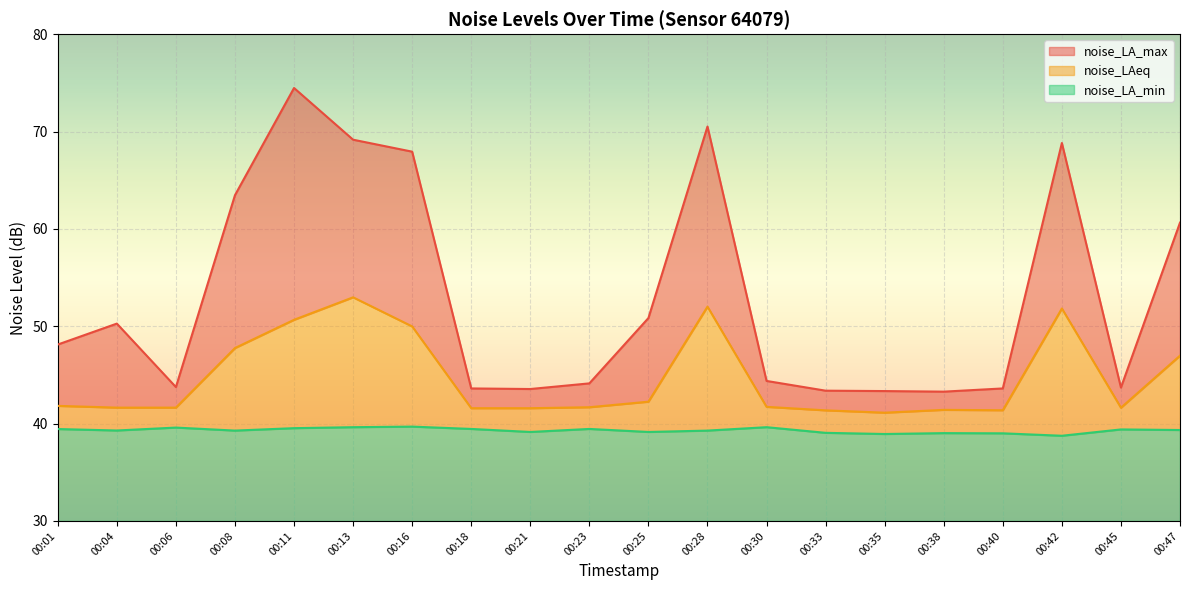

Is it true that noise_LA_min equals 9.0 at 00:40?

True